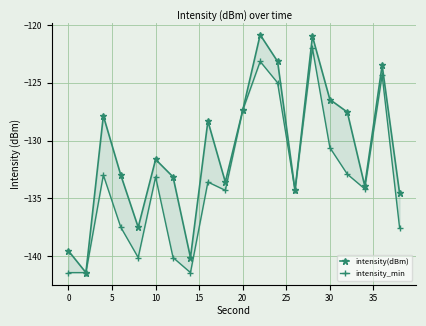

At how many categories does at least one series exceed -140?

18